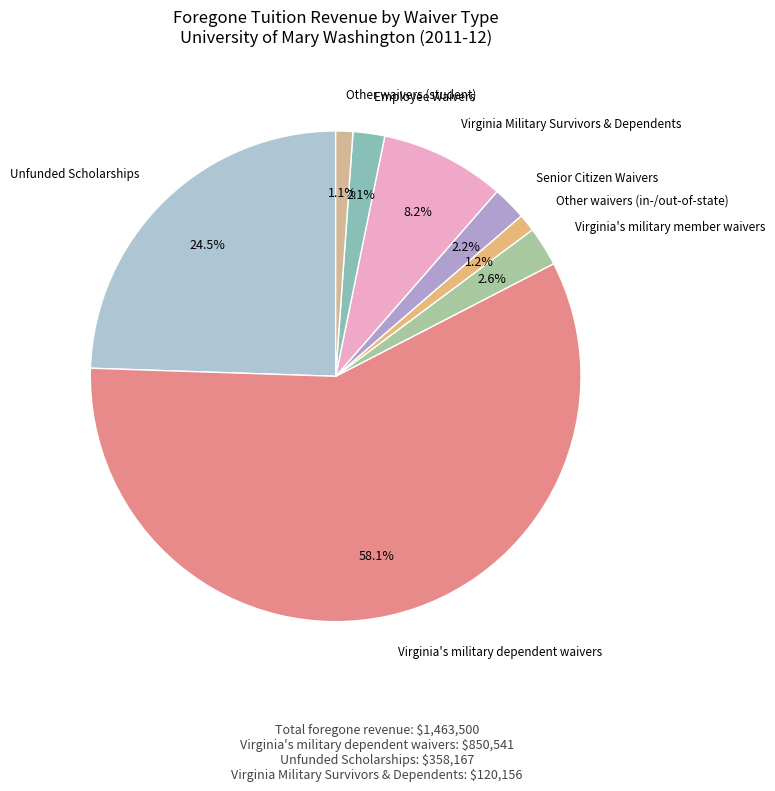

Between Employee Waivers and Virginia's military dependent waivers, which is larger?

Virginia's military dependent waivers